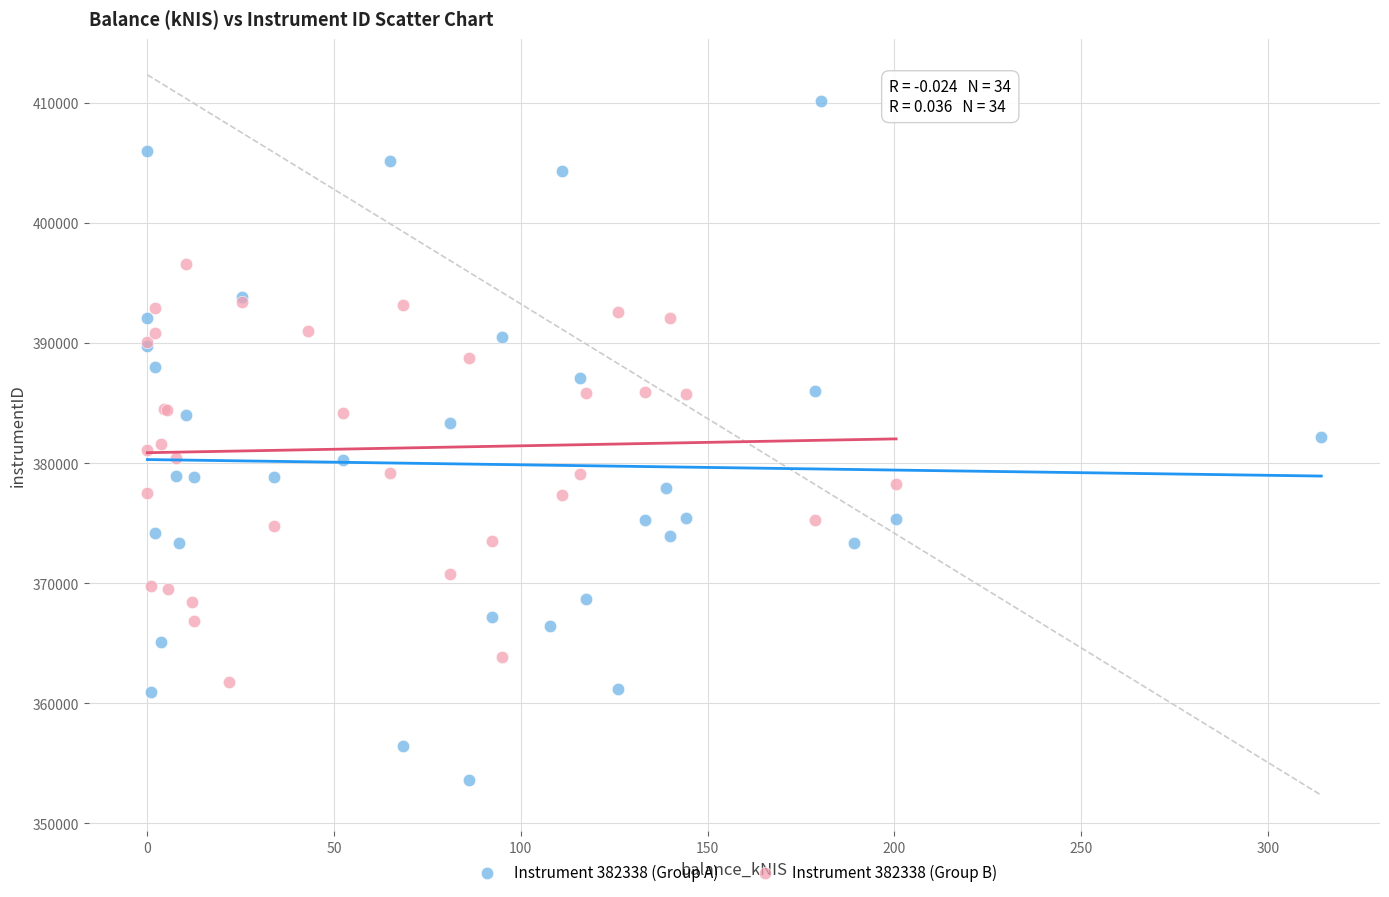

Which series contains the lowest Y value?

Instrument 382338 (Group A)